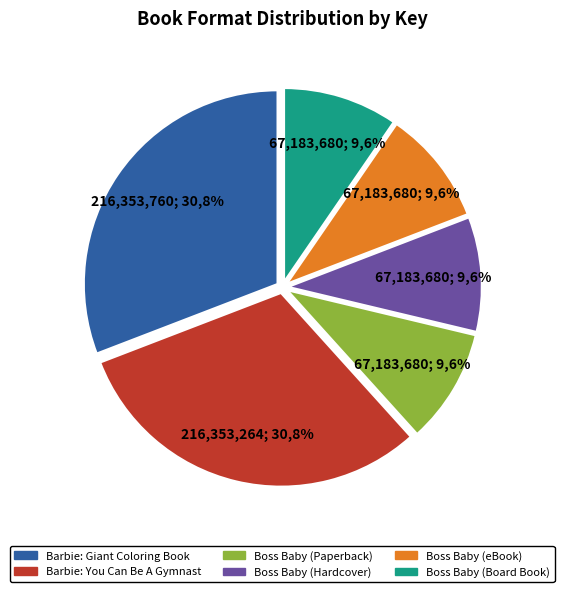

How many slices are in this pie chart?

6